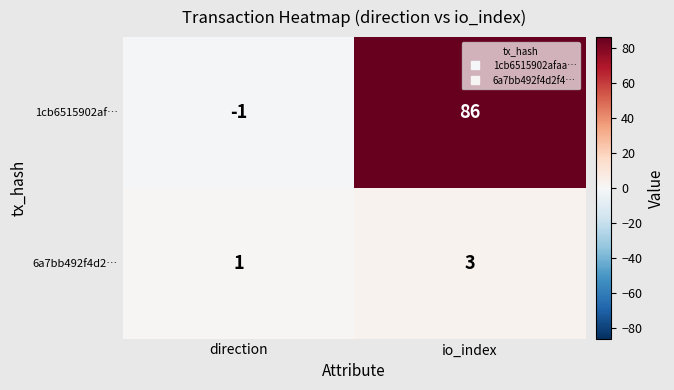

What is the maximum value shown in the chart?

86